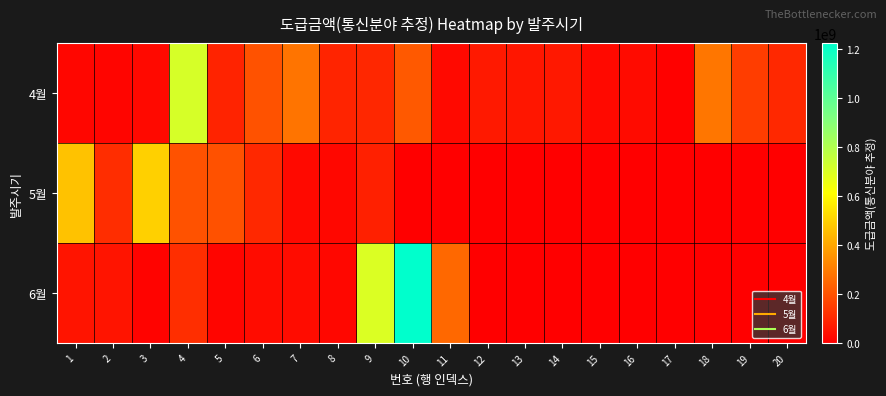

Which series has the widest spread of values?

6월